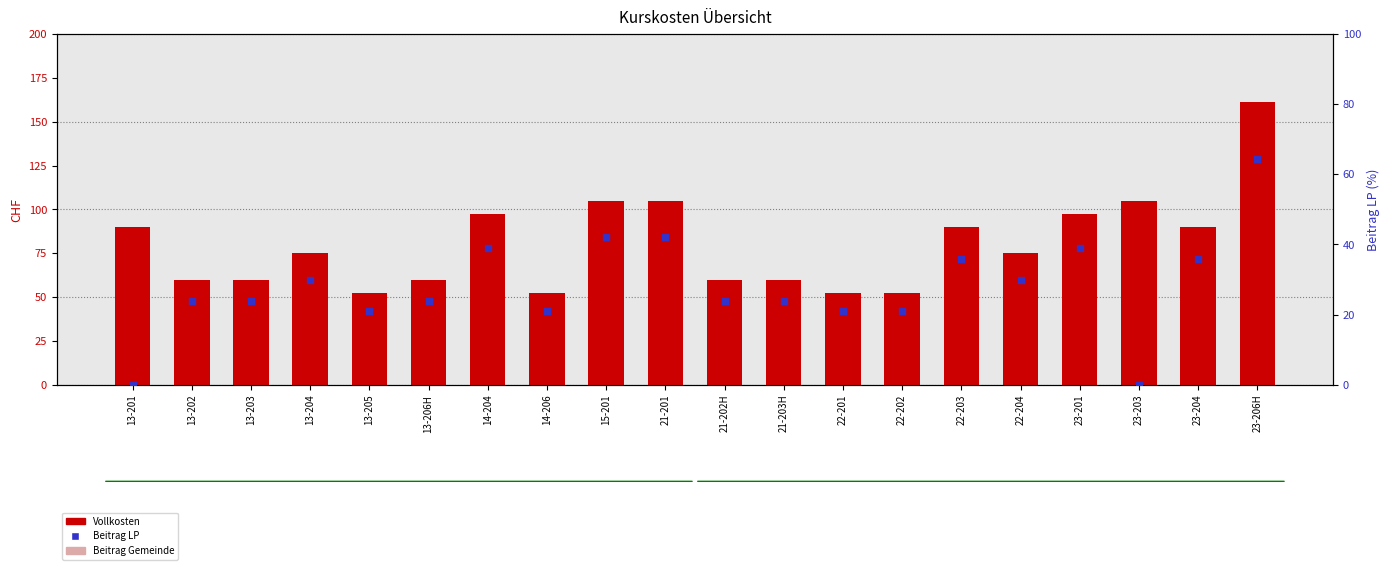

Which series has the largest total across all categories?

Vollkosten